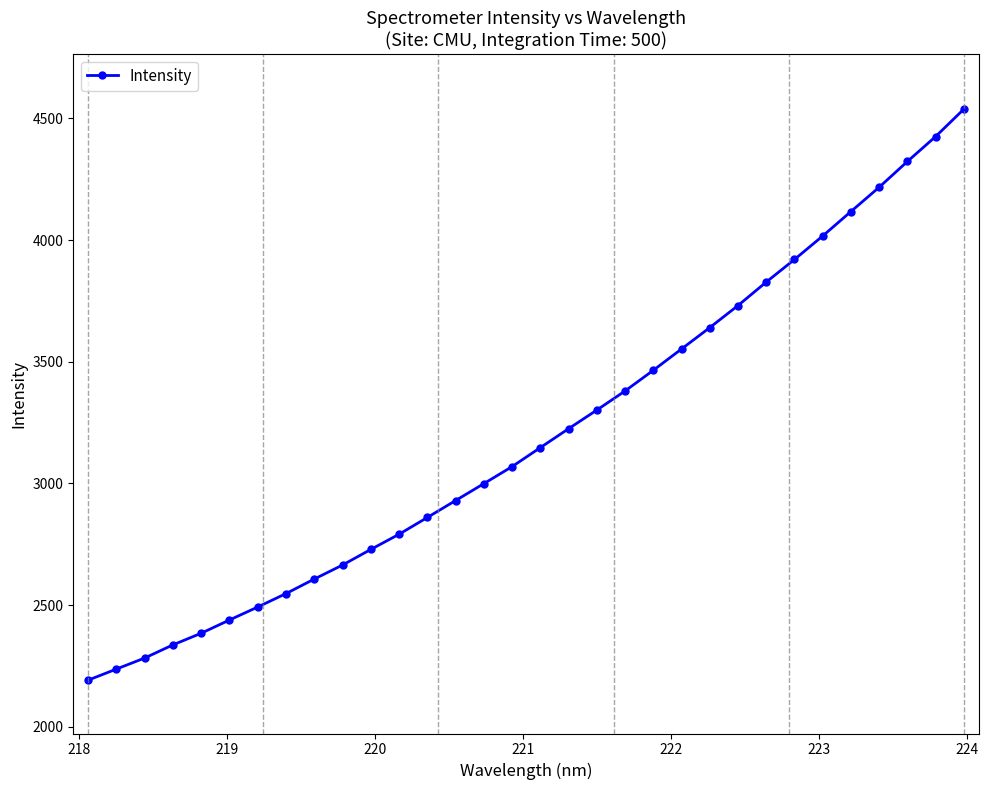

Is this an area chart (filled region under the line)?

No